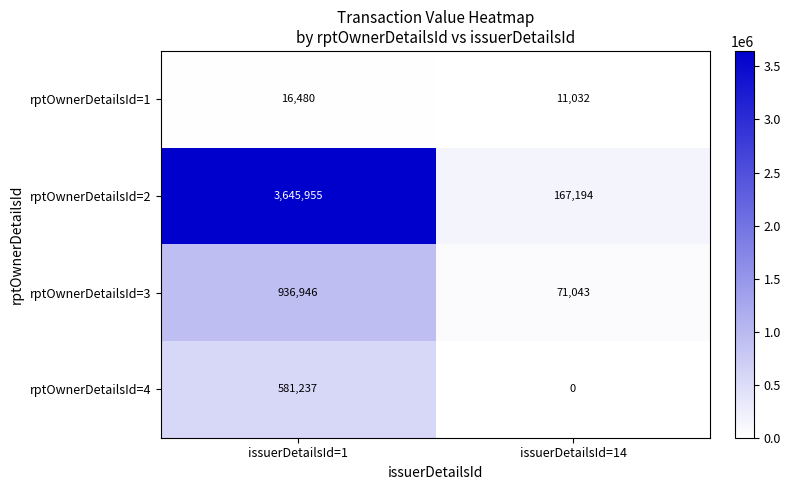

What is the lowest value of the rptOwnerDetailsId=3 series?

71043